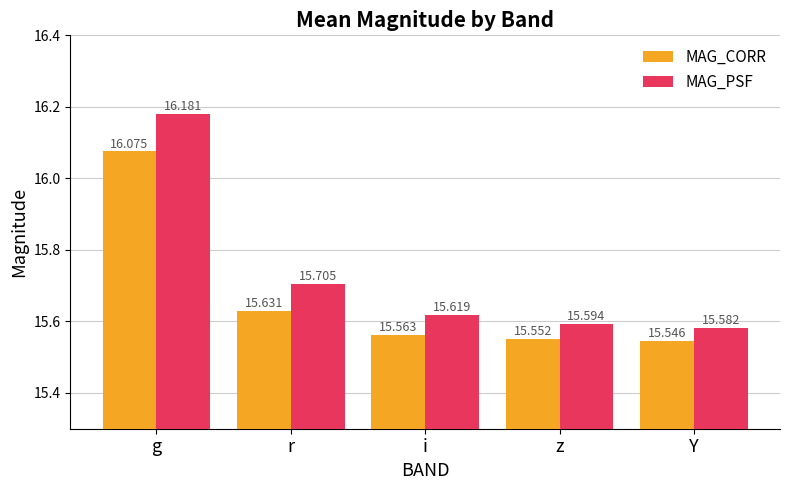

Is the value of MAG_PSF at z greater than the value of MAG_CORR at i?

Yes